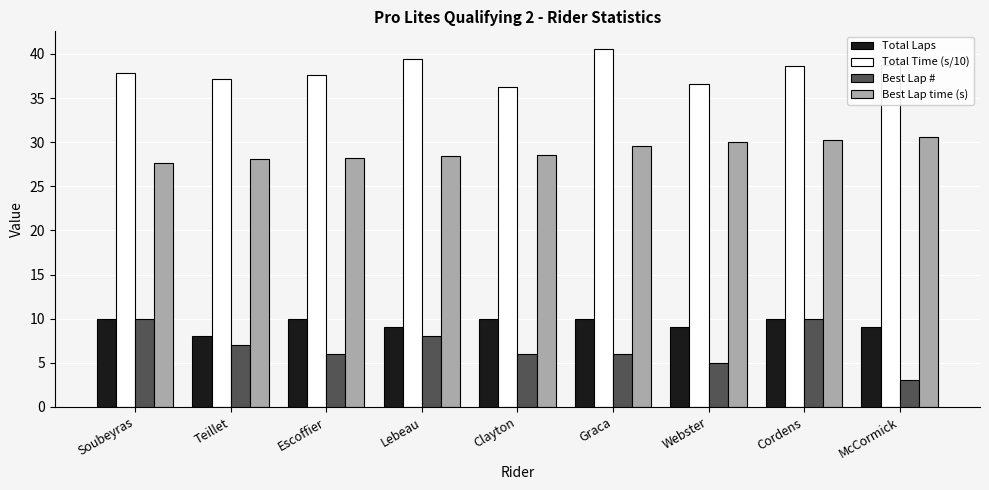

What is the total value across all series at Webster?

80.6